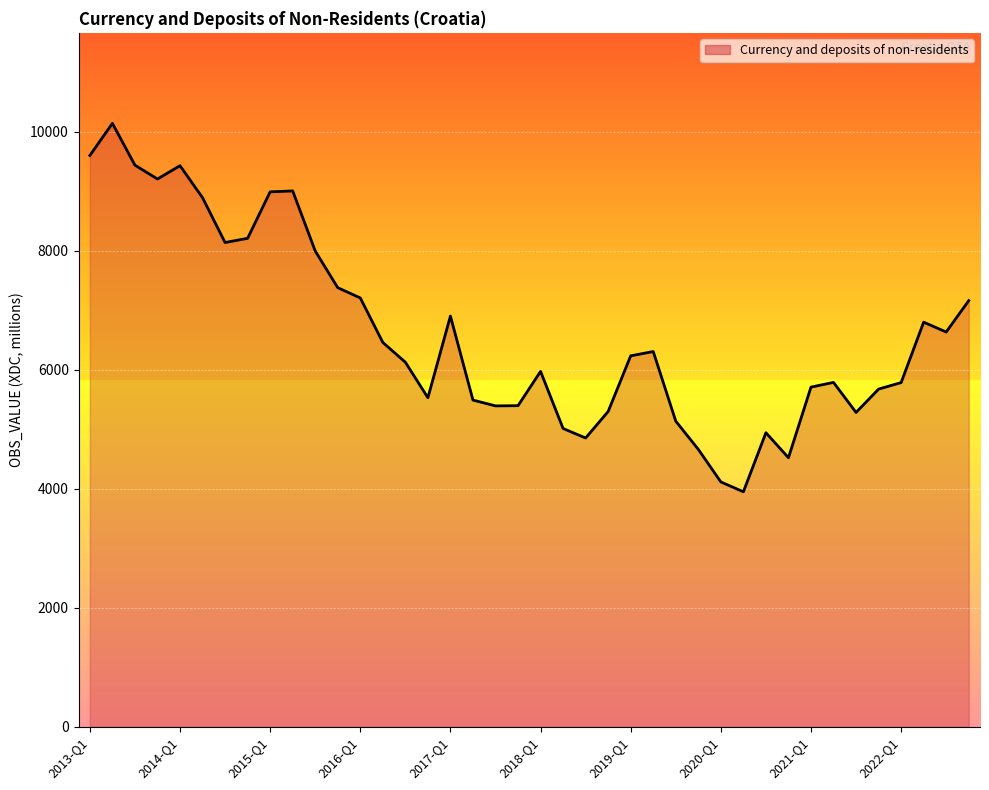

What is the difference between the maximum and minimum values?

6195.3